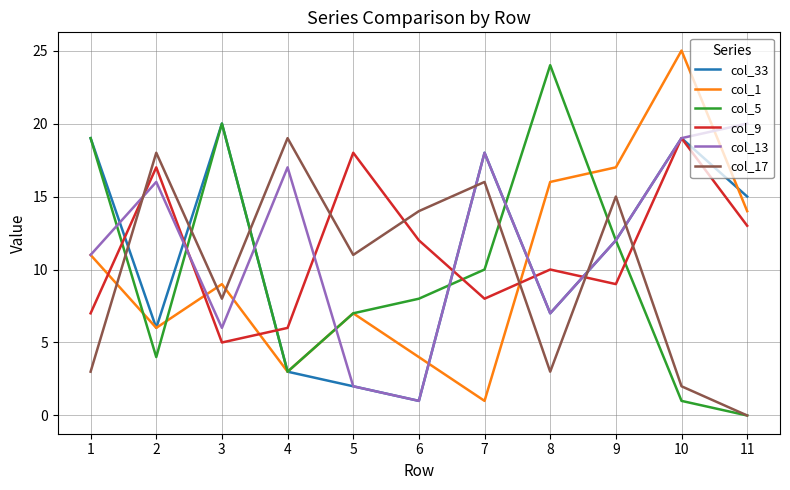

Where is the first local minimum for col_13?

3